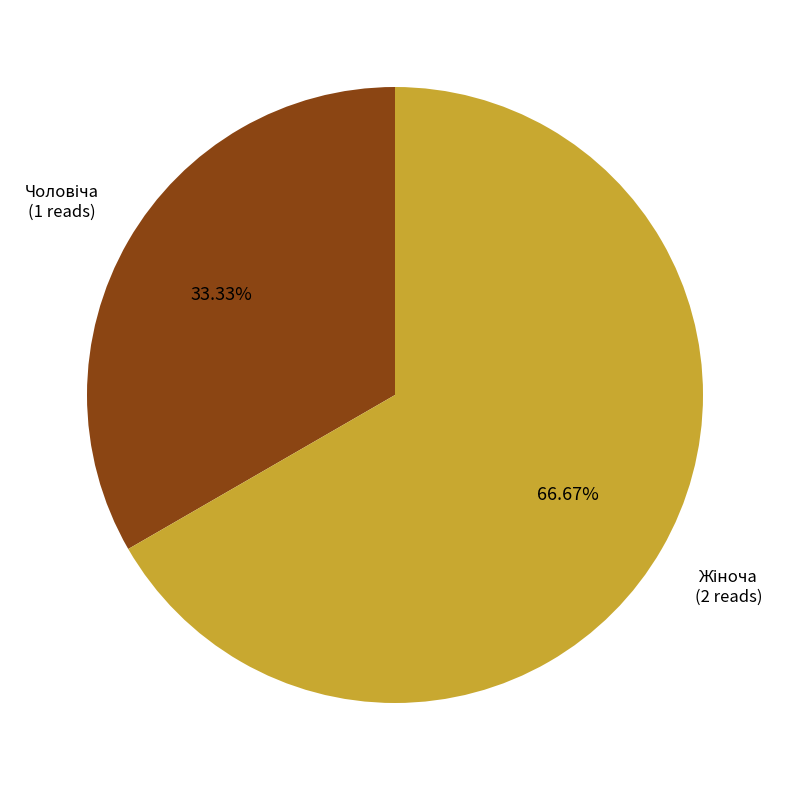

Is there a majority slice in this chart?

Yes